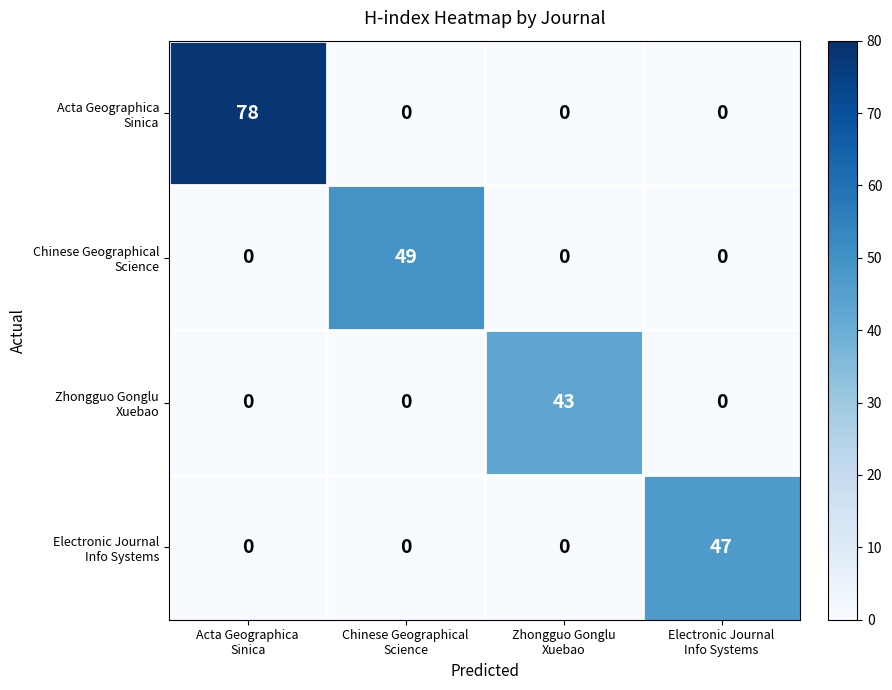

At how many categories does at least one series exceed 17?

4